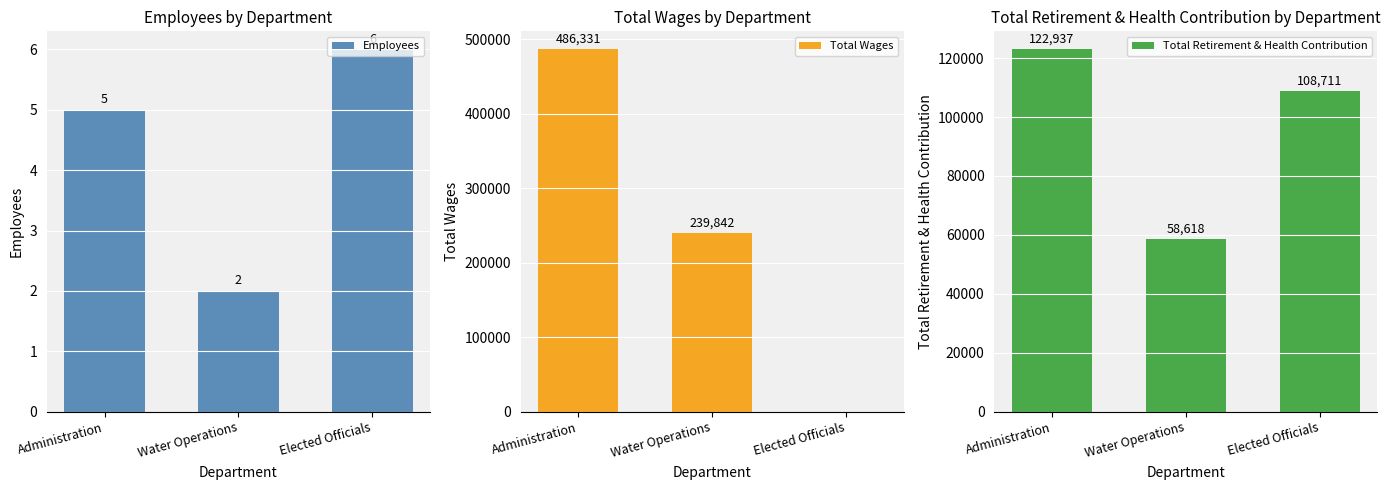

List the series in order of their peak value, highest first.

Total Wages, Total Retirement & Health Contribution, Employees